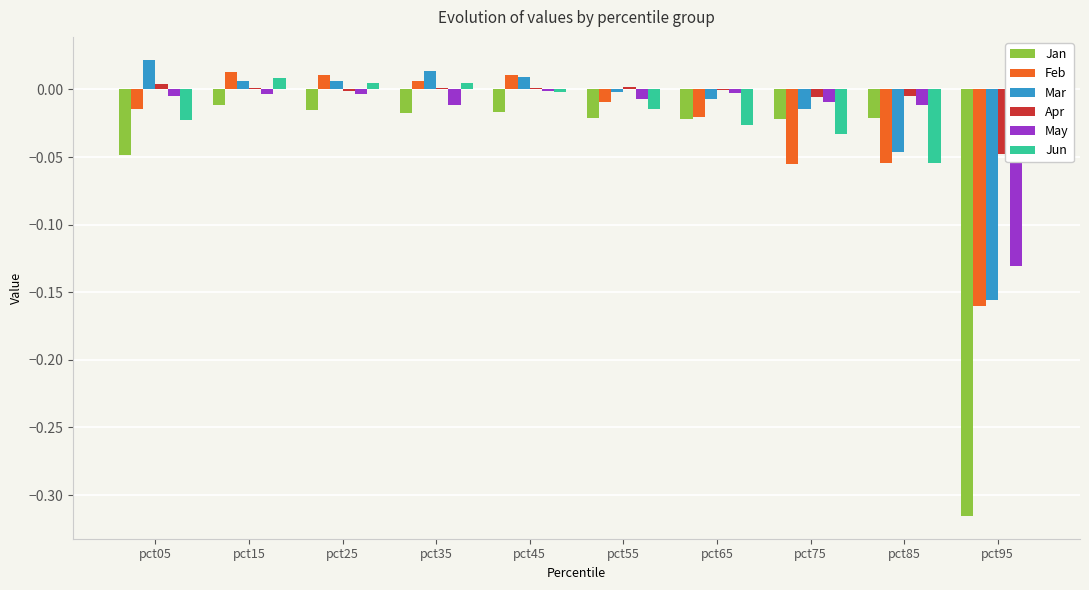

Does the chart contain stacked bars?

No